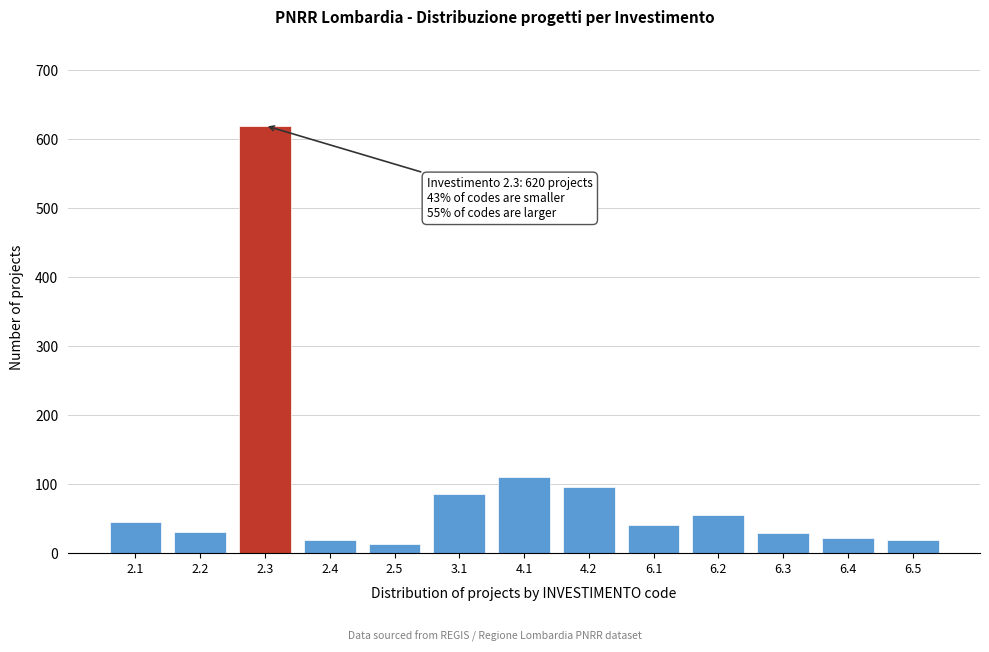

The value at 6.1 is 40. True or false?

True